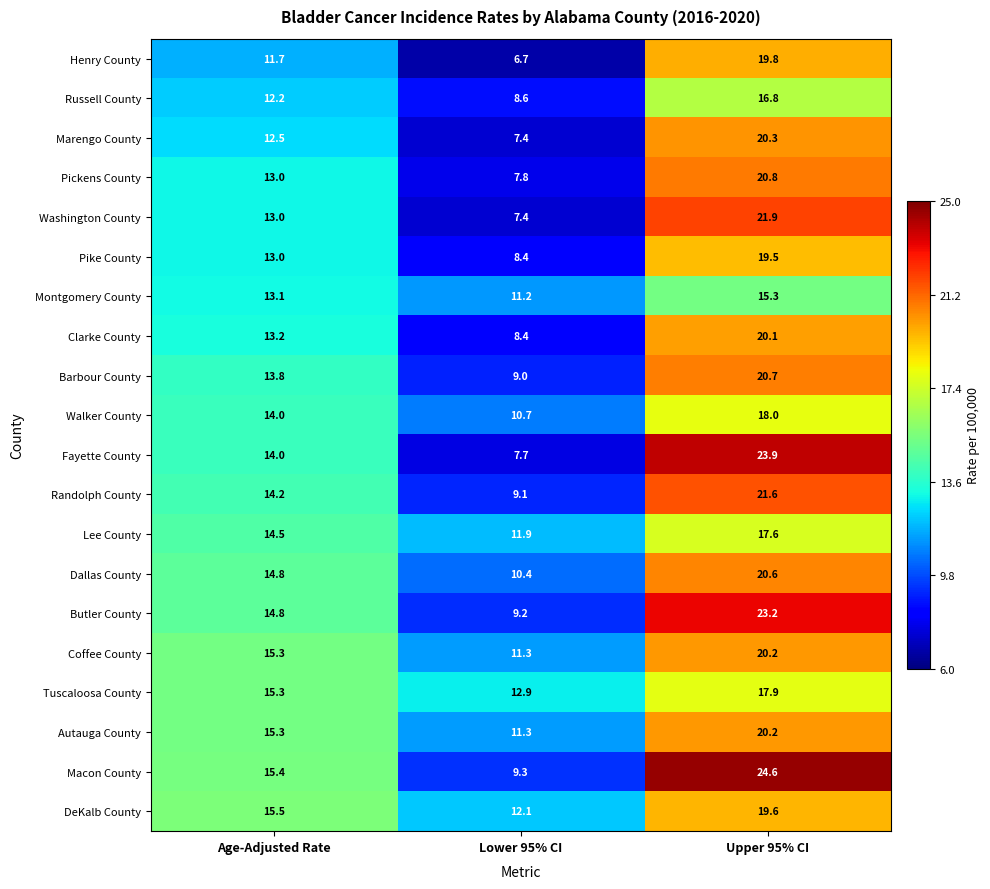

What is the difference between the second highest and minimum values in the DeKalb County series?

3.4